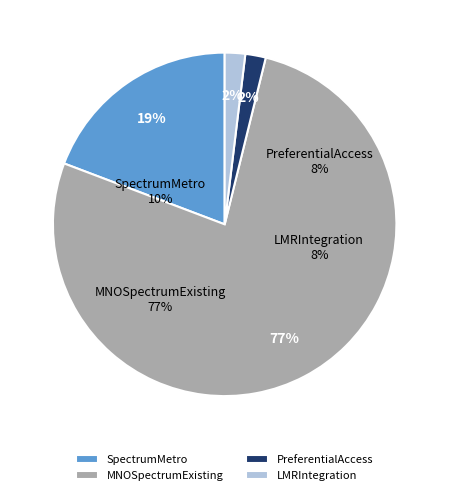

Which slice is the largest?

MNOSpectrumExisting